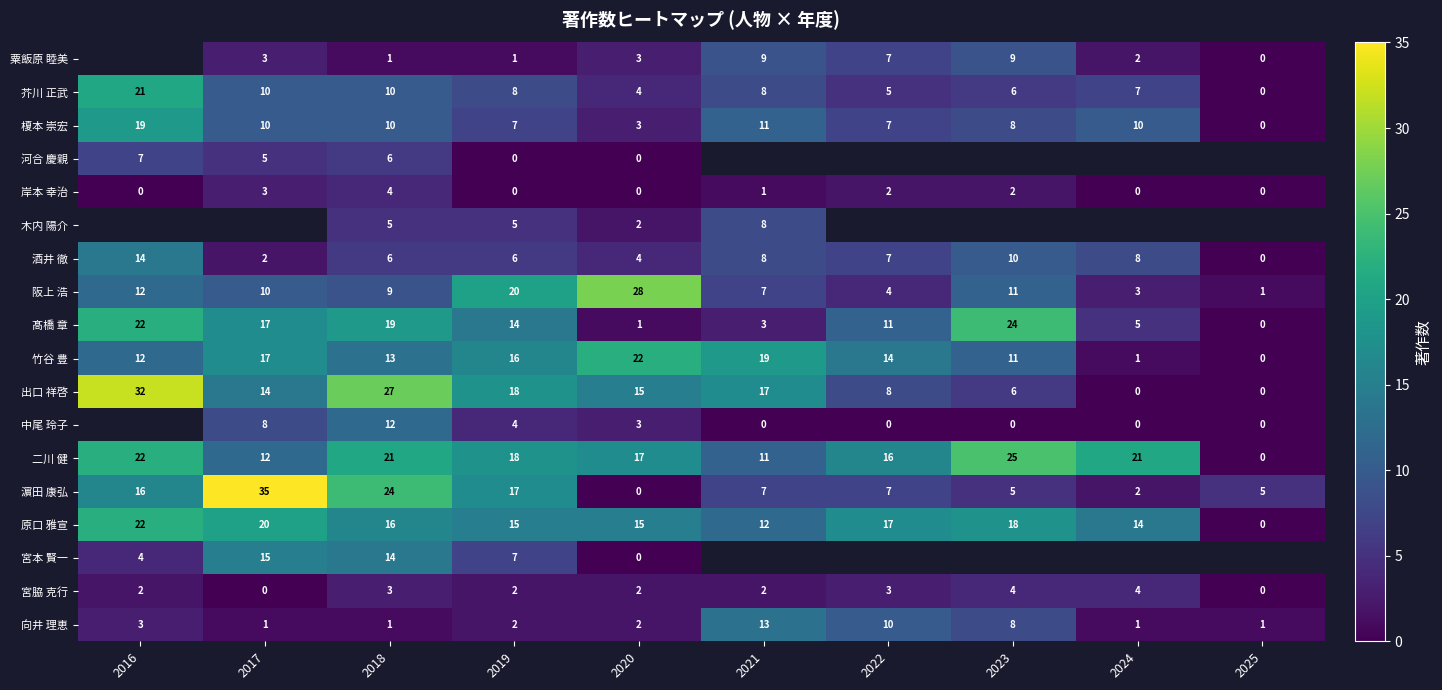

Which label corresponds to the largest value in the chart?

2017